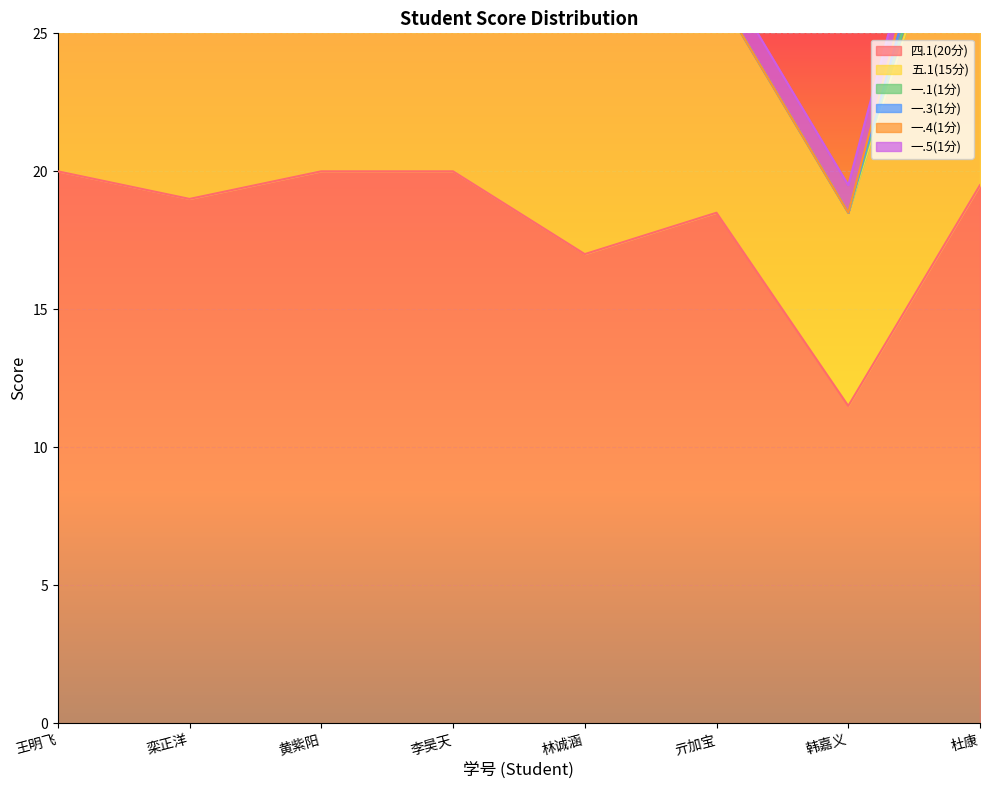

True or false: 五.1(15分) and 一.1(1分) cross at least once.

False